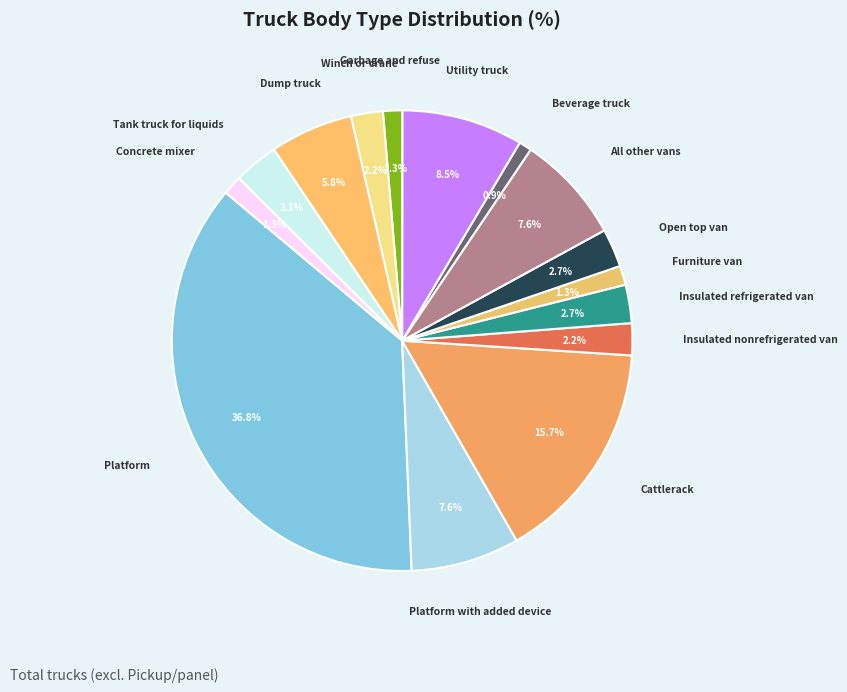

Is there a majority slice in this chart?

No